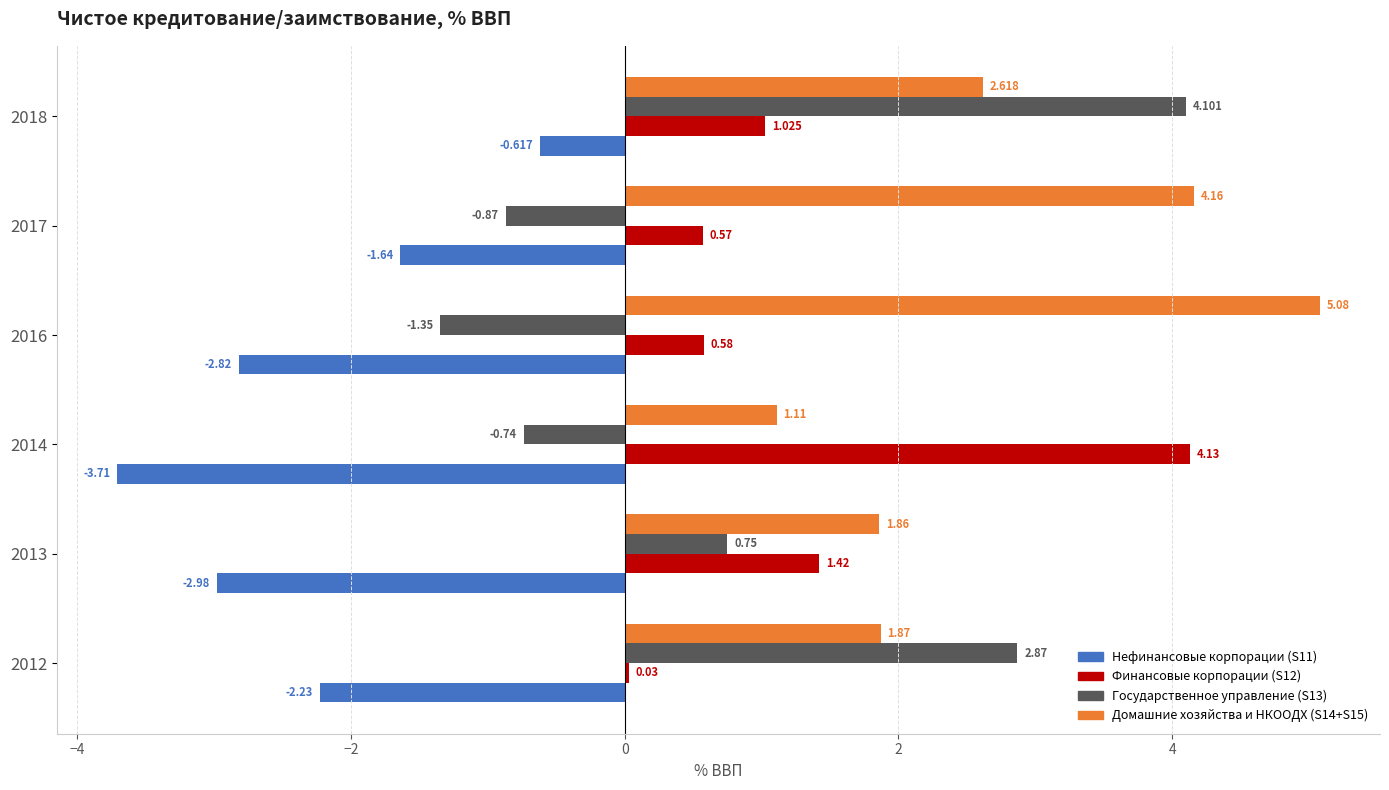

Is the value of Домашние хозяйства и НКООДХ (S14+S15) at 2012 greater than the value of Финансовые корпорации (S12) at 2016?

Yes